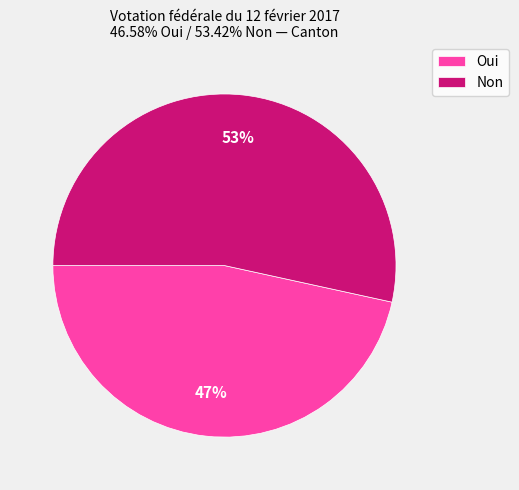

The Oui slice represents 61% of the pie. True or false?

False